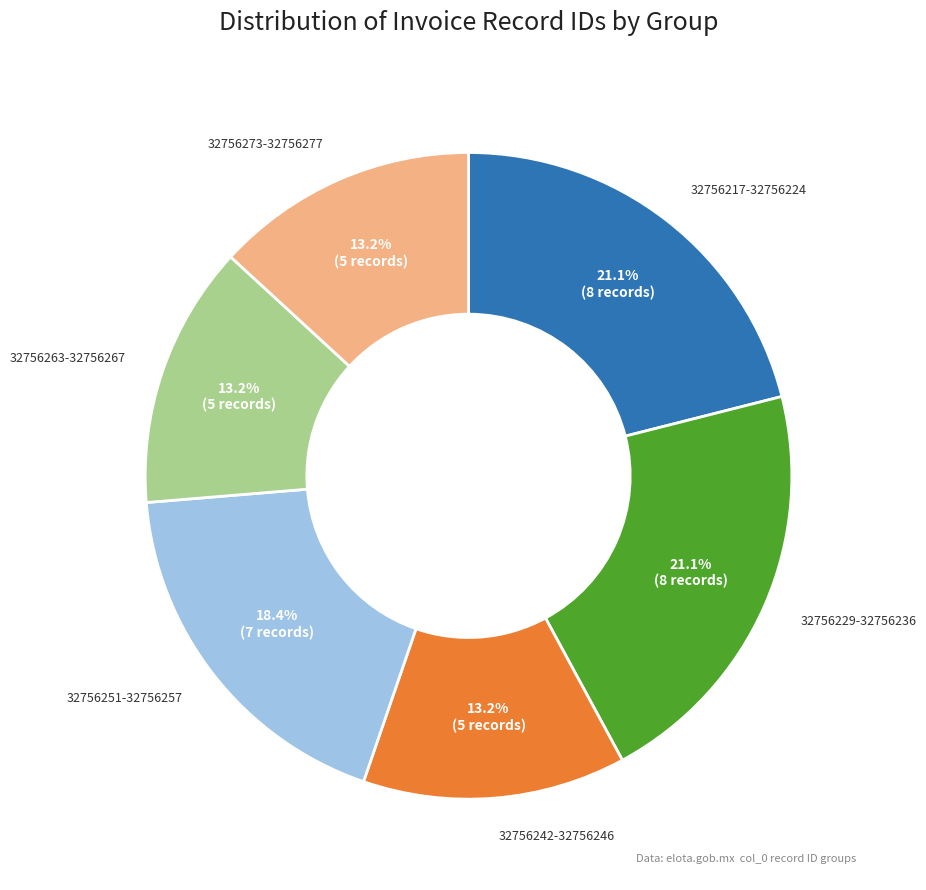

Is there a majority slice in this chart?

No